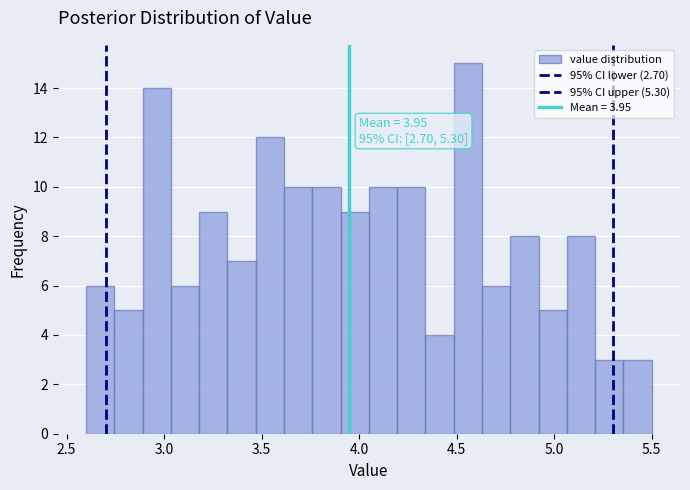

Read against the x-axis, roughly where is the centre of the tallest bar?

4.55